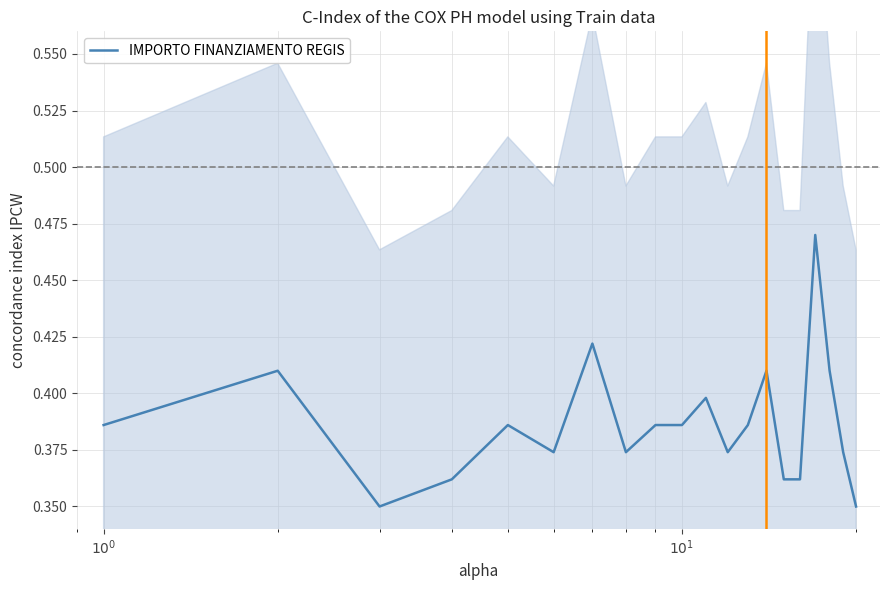

Reading left to right, extract all data points from this chart.

0.4	0.4	0.3	0.4	0.4	0.4	0.4	0.4	0.4	0.4	0.4	0.4	0.4	0.4	0.4	0.4	0.5	0.4	0.4	0.3